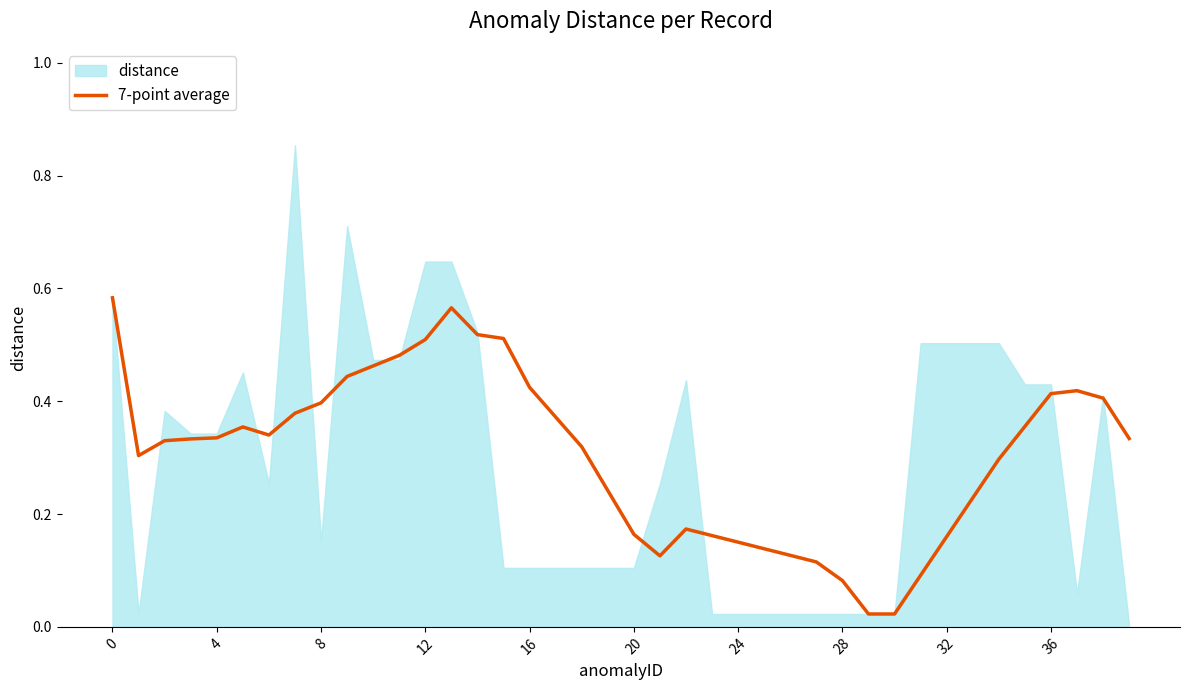

Does the chart have visible grid lines?

No